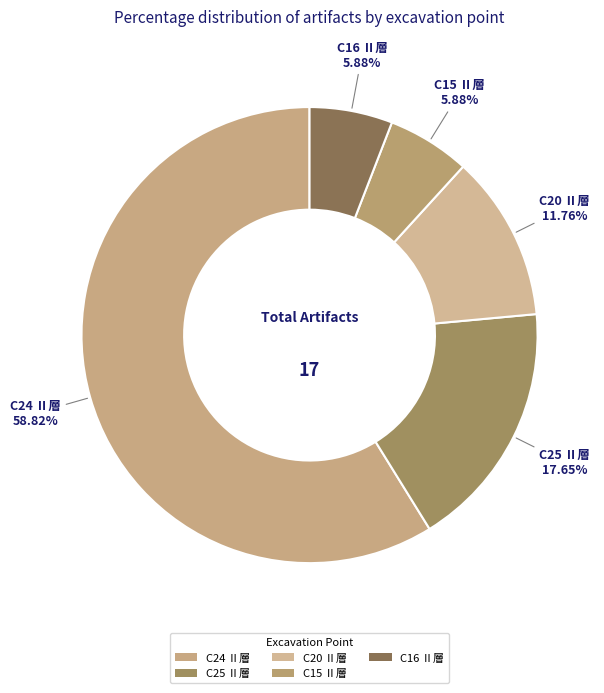

Does C24 Ⅱ層 account for over 50% of the chart?

Yes